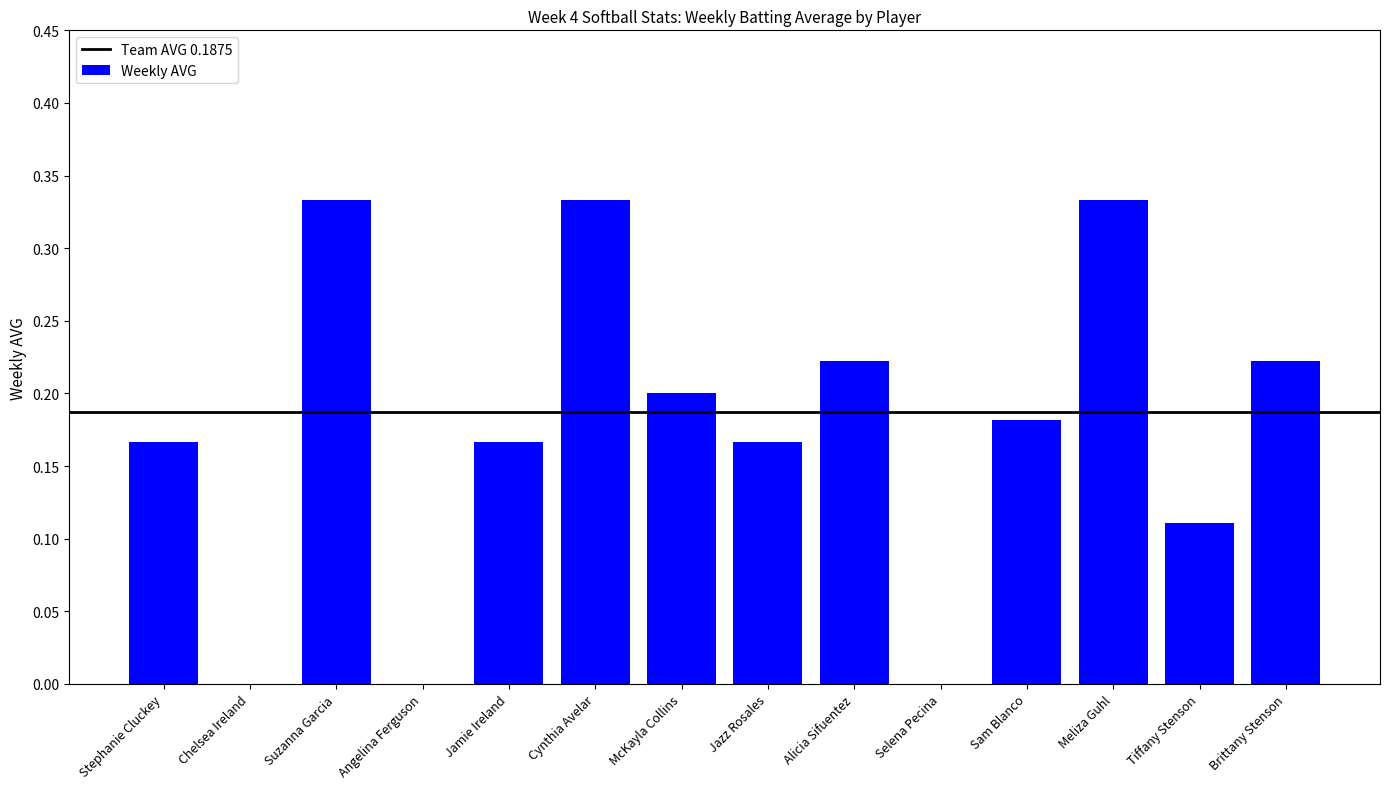

What is the change in value from Cynthia Avelar to Sam Blanco?

-0.2